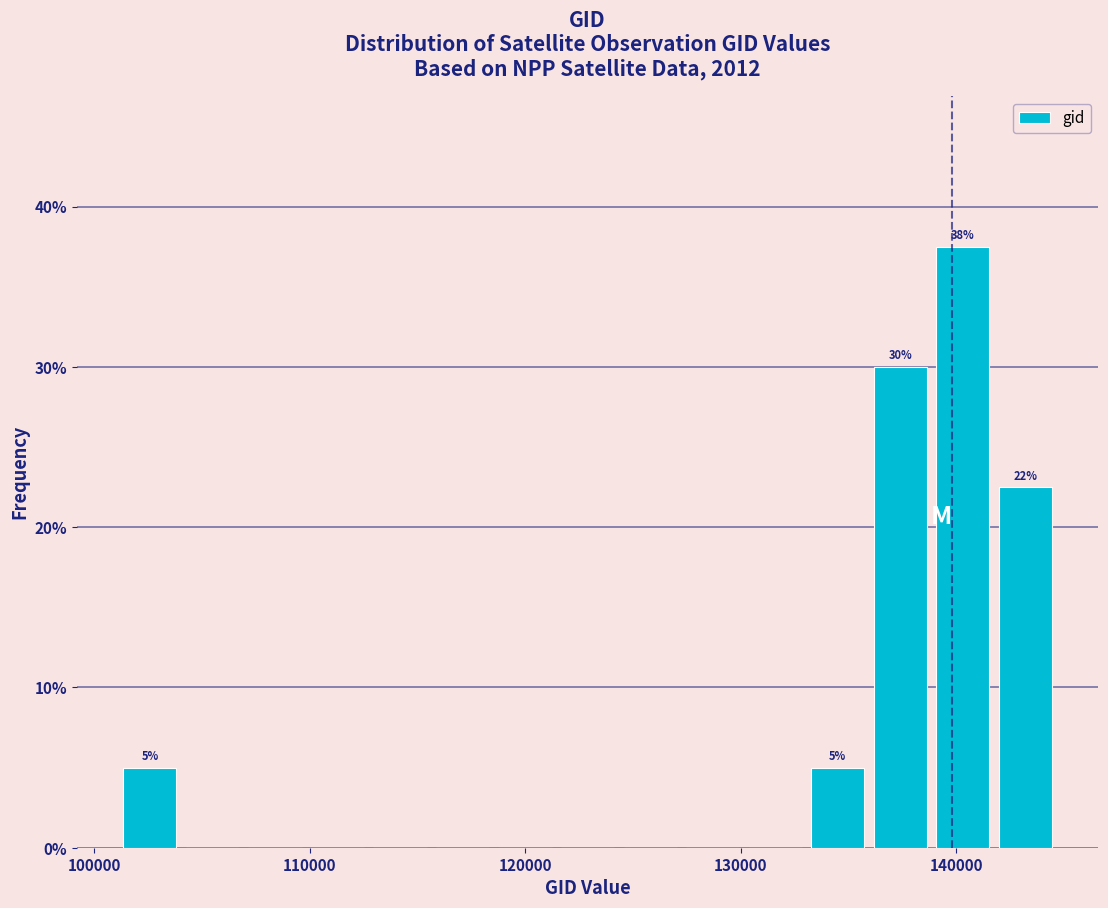

Around what value on the x-axis is the tallest bar? Give the approximate position of its centre, as read against the axis.

140000